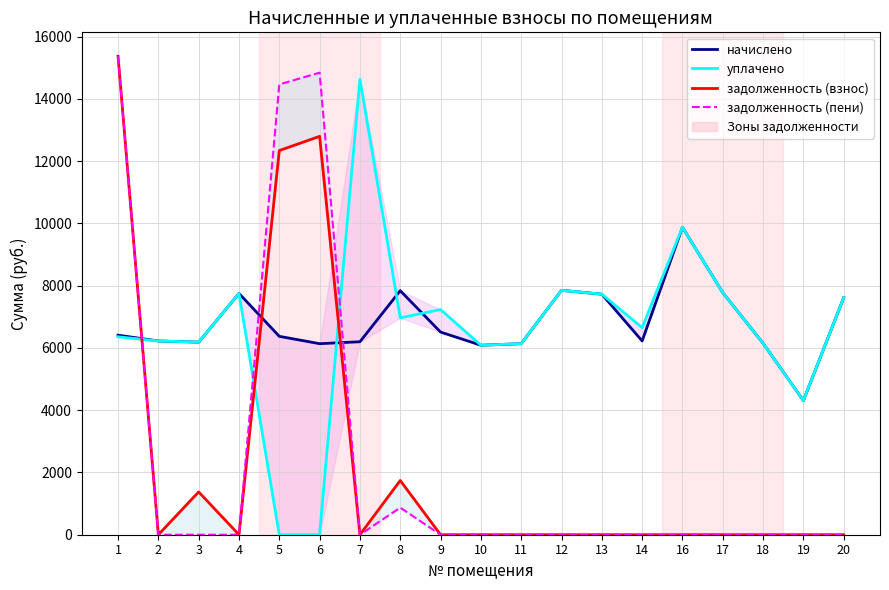

How many values in the уплачено series exceed 6649?

10